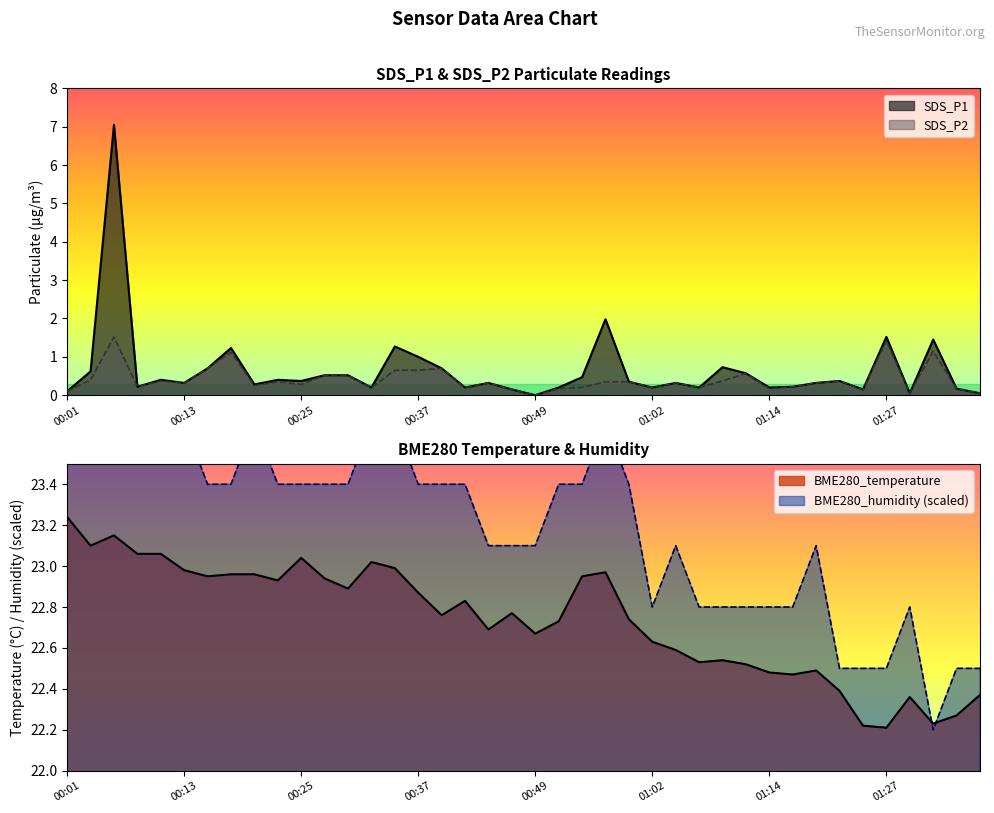

What are all the series names shown in the legend?

SDS_P1, SDS_P2, BME280_temperature, BME280_humidity